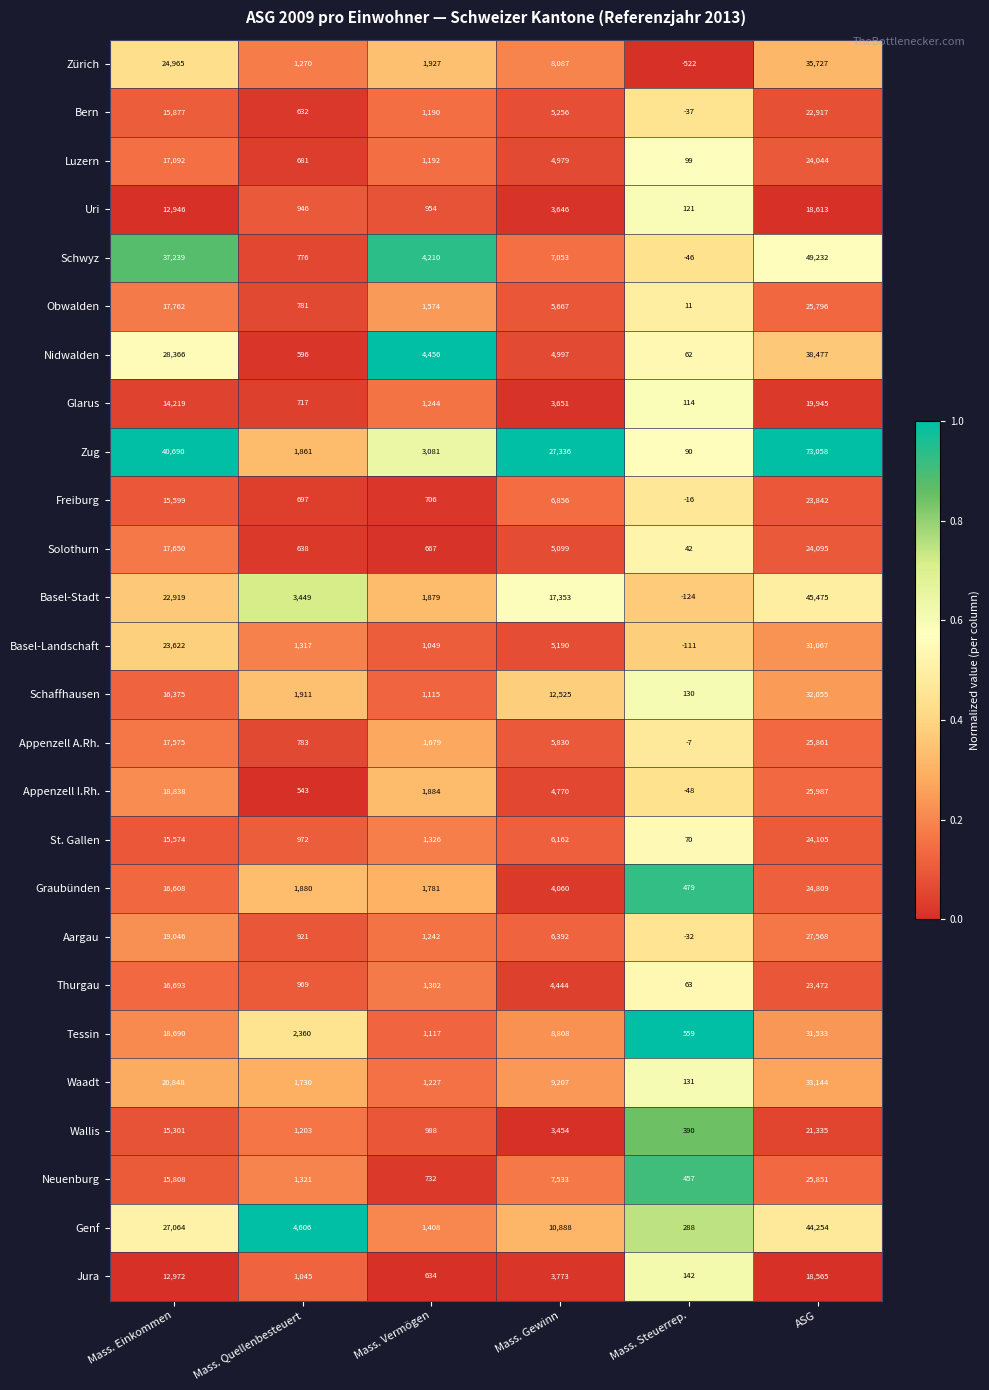

The value of Uri at ASG is 7025. True or false?

False